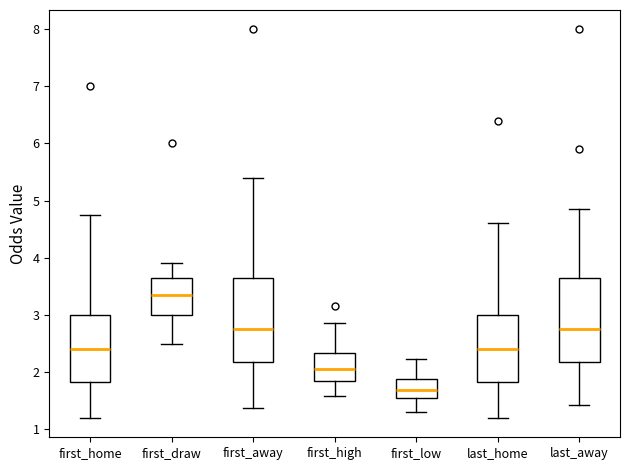

Reading left to right, transcribe this box plot: for each box, give where its median line is, the range the box spans, and where its two whiskers end, as read against the y-axis. The values are not printed on the chart, so give them approximately, as read against the axis.

first_home: median 2.4, box 1.8 to 3.0, whiskers 1.2 to 4.8
first_draw: median 3.4, box 3.0 to 3.7, whiskers 2.5 to 3.9
first_away: median 2.8, box 2.2 to 3.7, whiskers 1.4 to 5.4
first_high: median 2.0, box 1.8 to 2.3, whiskers 1.6 to 2.9
first_low: median 1.7, box 1.5 to 1.9, whiskers 1.3 to 2.2
last_home: median 2.4, box 1.8 to 3.0, whiskers 1.2 to 4.6
last_away: median 2.8, box 2.2 to 3.7, whiskers 1.4 to 4.9